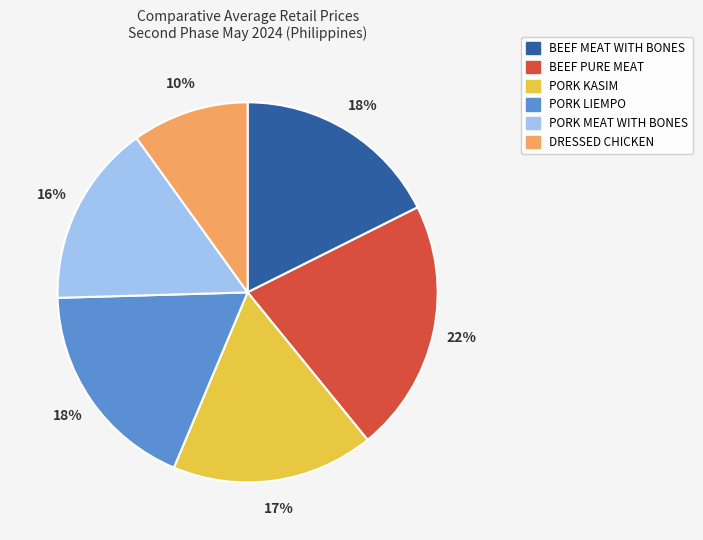

Count the number of slices in the pie.

6